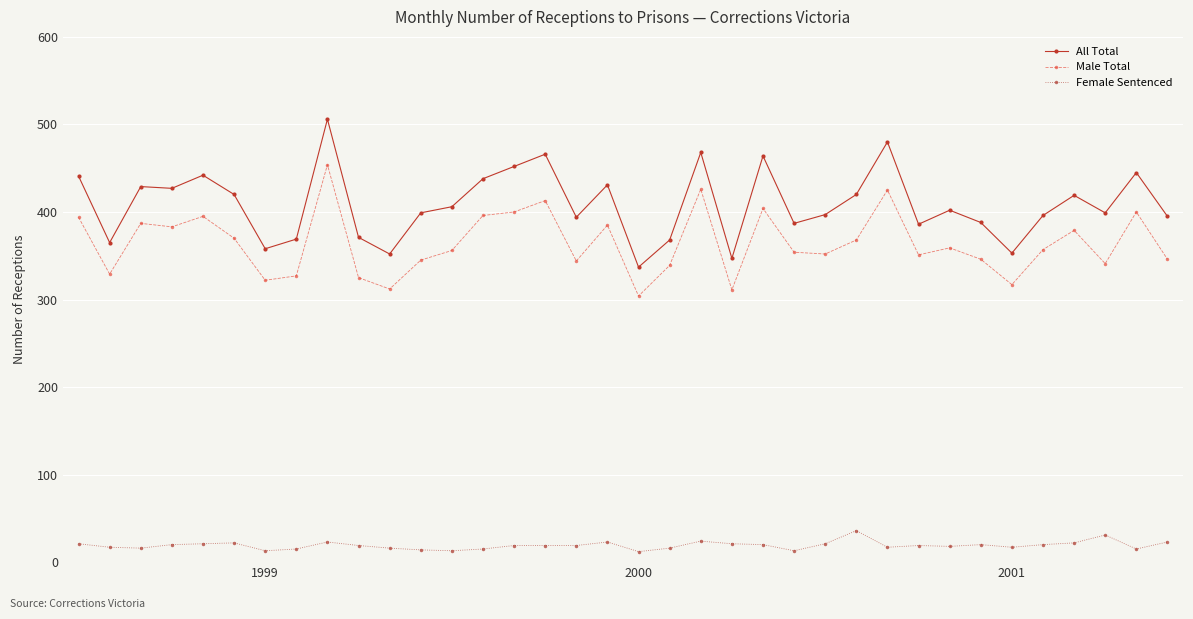

List the series in order of their peak value, lowest first.

Female Sentenced, Male Total, All Total